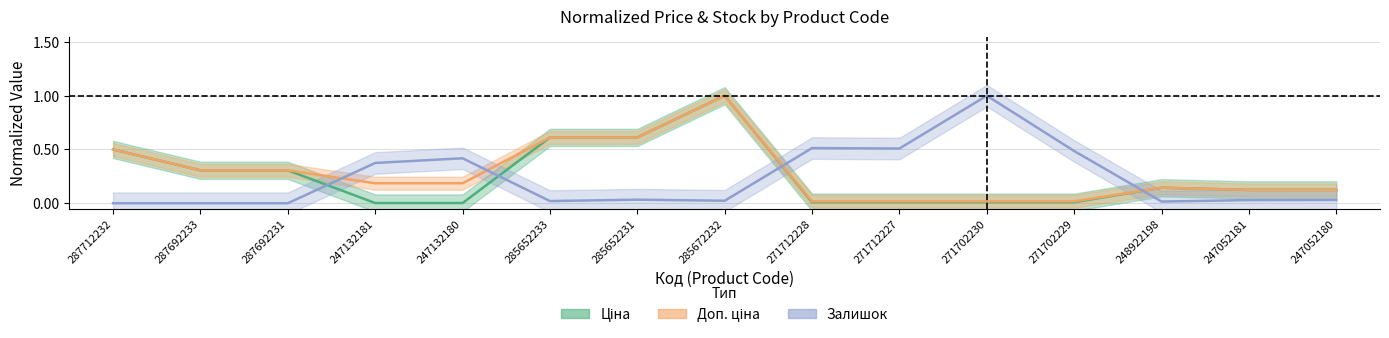

True or false: Залишок has a value of 0.0 at 285652231.

False